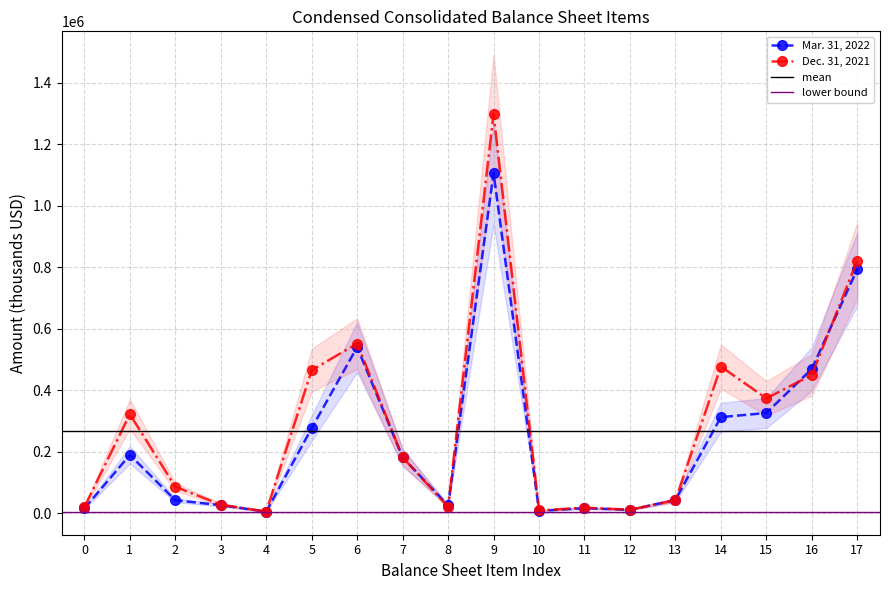

Count the number of data series in this chart.

2